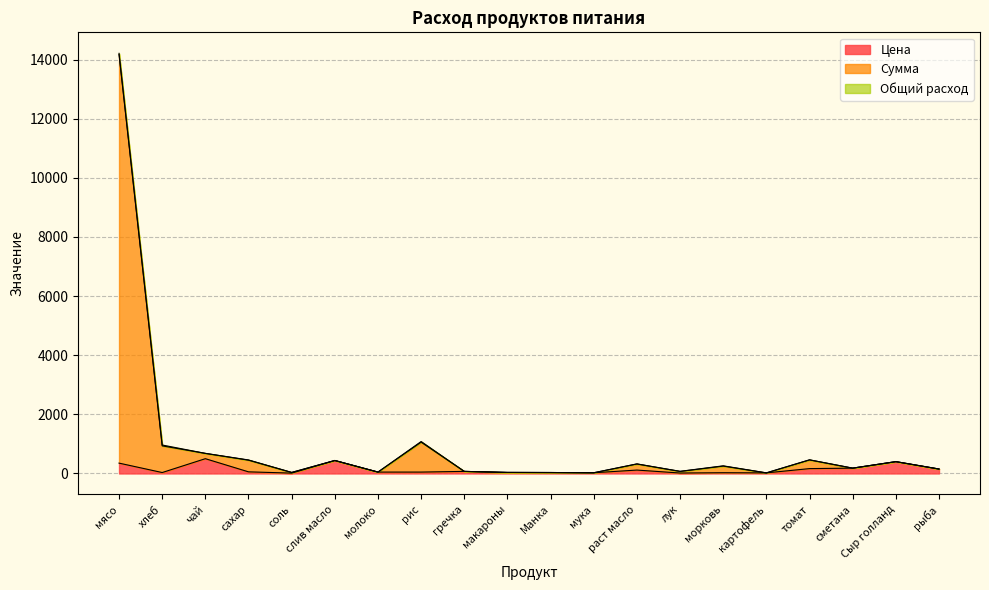

Rank the series at картофель from lowest to highest value.

Цена, Сумма